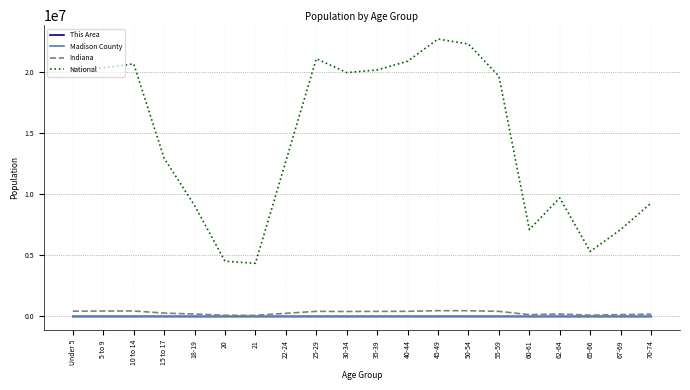

True or false: Indiana and National intersect in this chart.

False